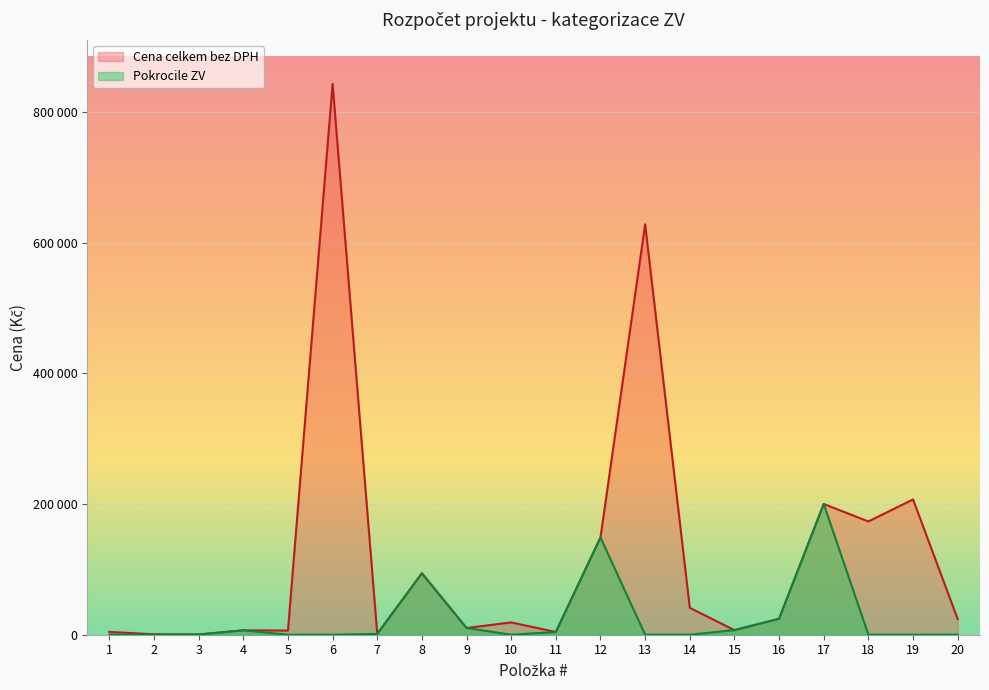

How many positive values does the Pokrocile ZV series have?

10